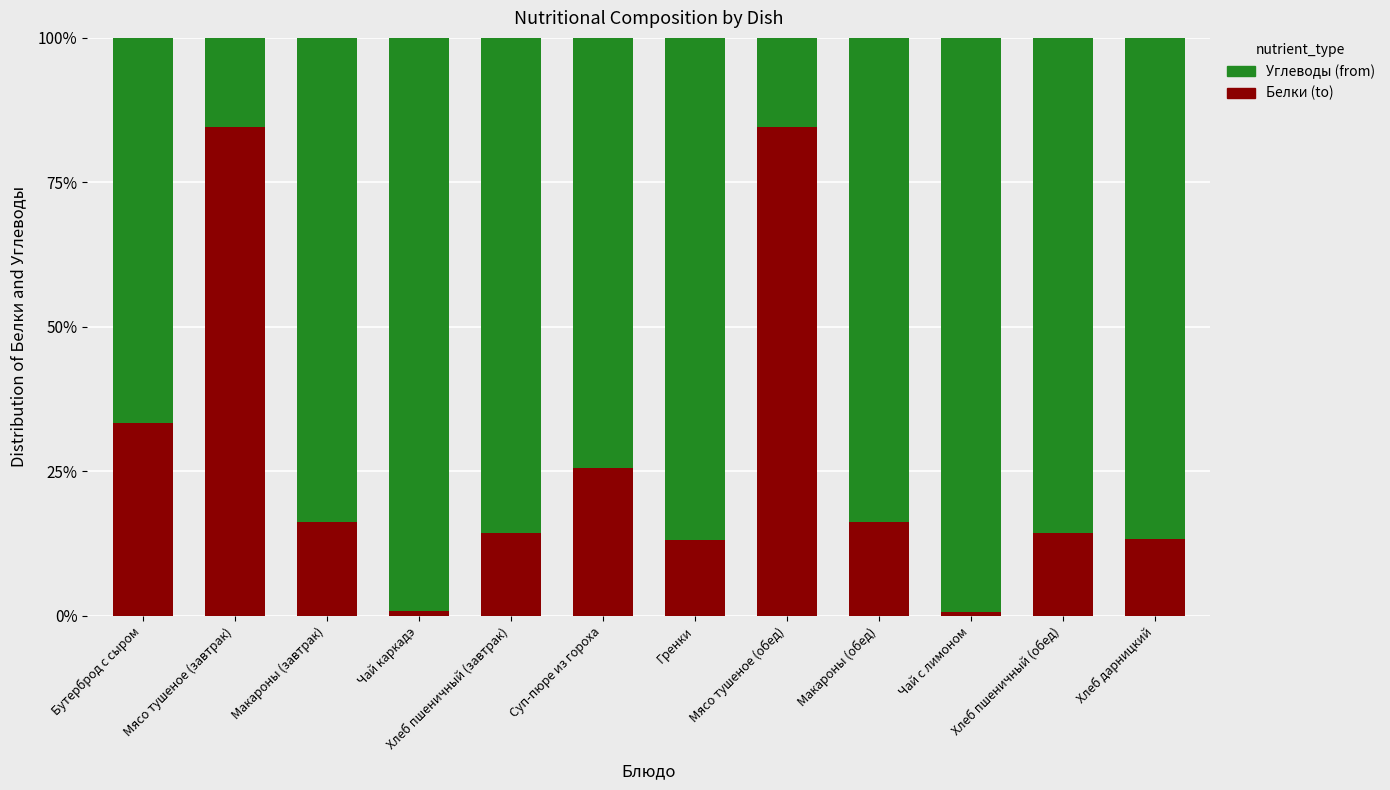

List the series in order of their peak value, lowest first.

Белки (to), Углеводы (from)